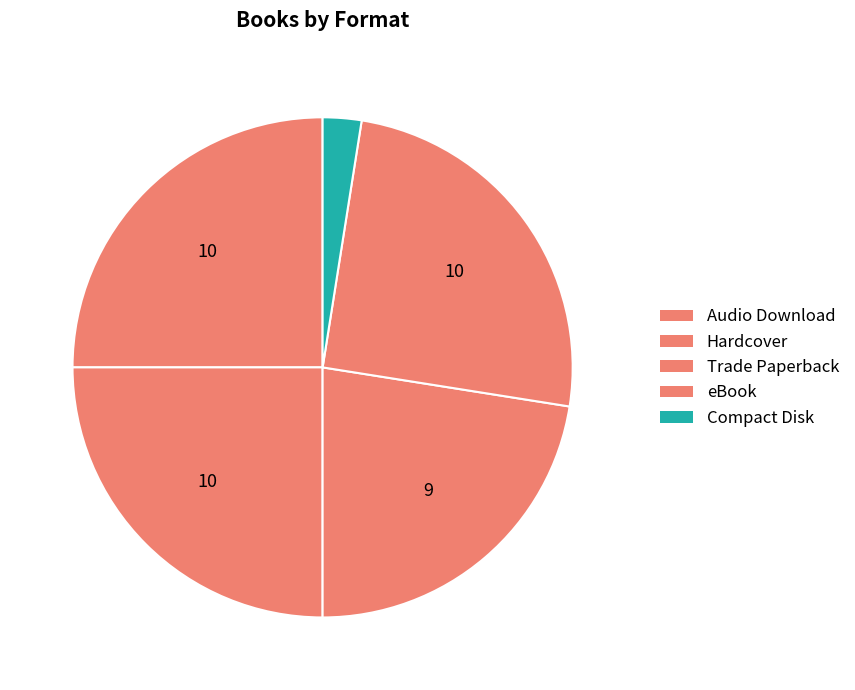

Count the number of slices in the pie.

5